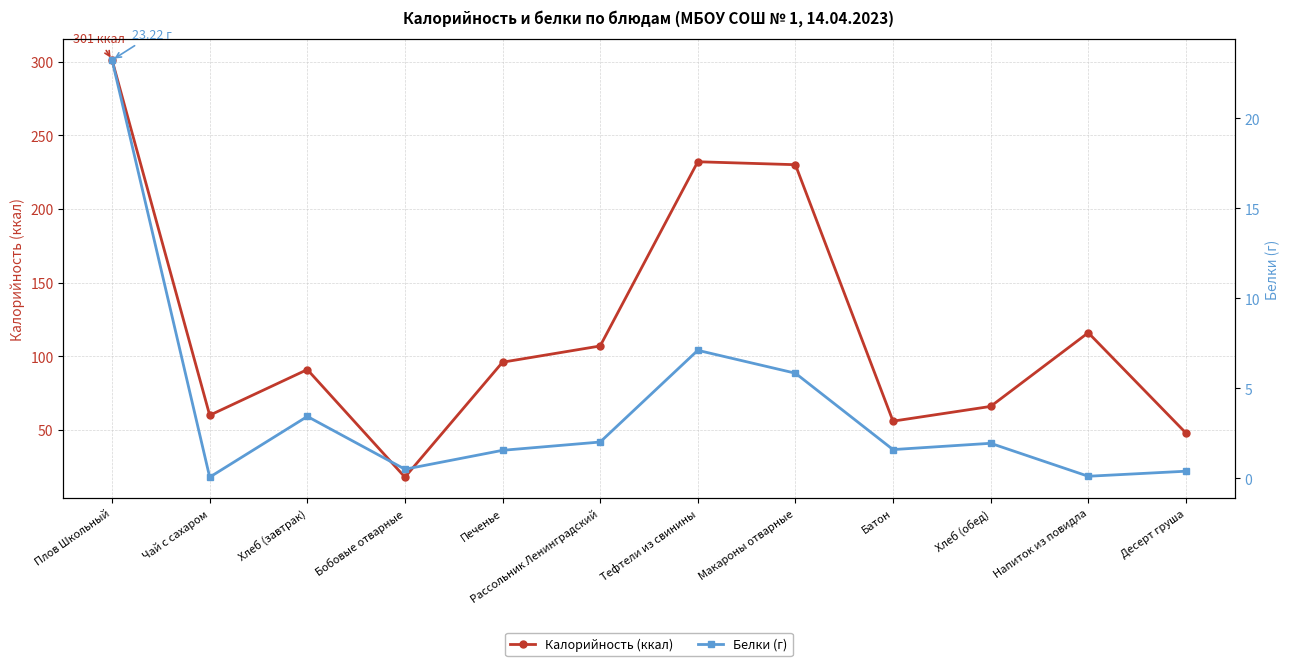

Reading right to left, what are all the values shown in this chart?

Калорийность (ккал): 48.0	116.0	66.0	56.0	230.0	232.0	107.0	96.0	18.0	91.0	60.0	301.0
Белки (г): 0.4	0.1	1.9	1.6	5.8	7.1	2.0	1.6	0.5	3.4	0.1	23.2